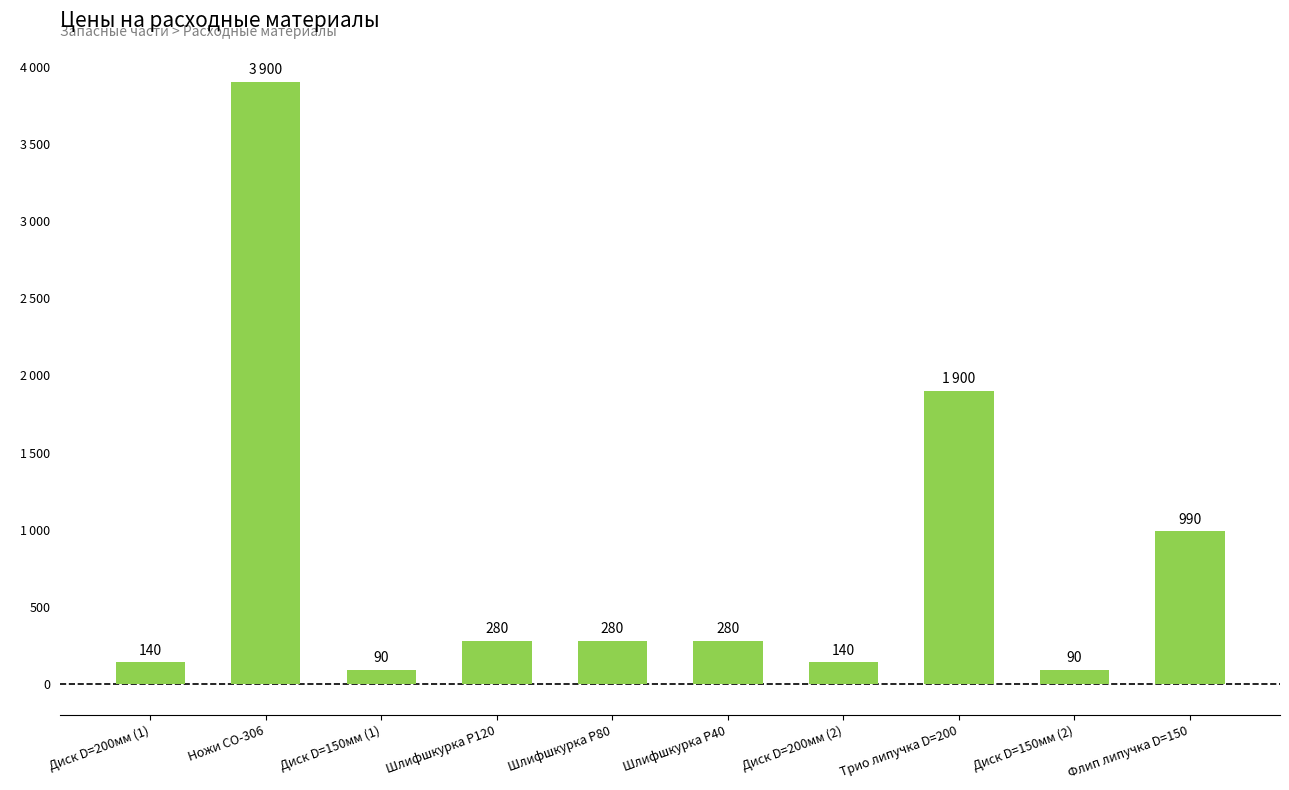

Are the bars horizontal?

No